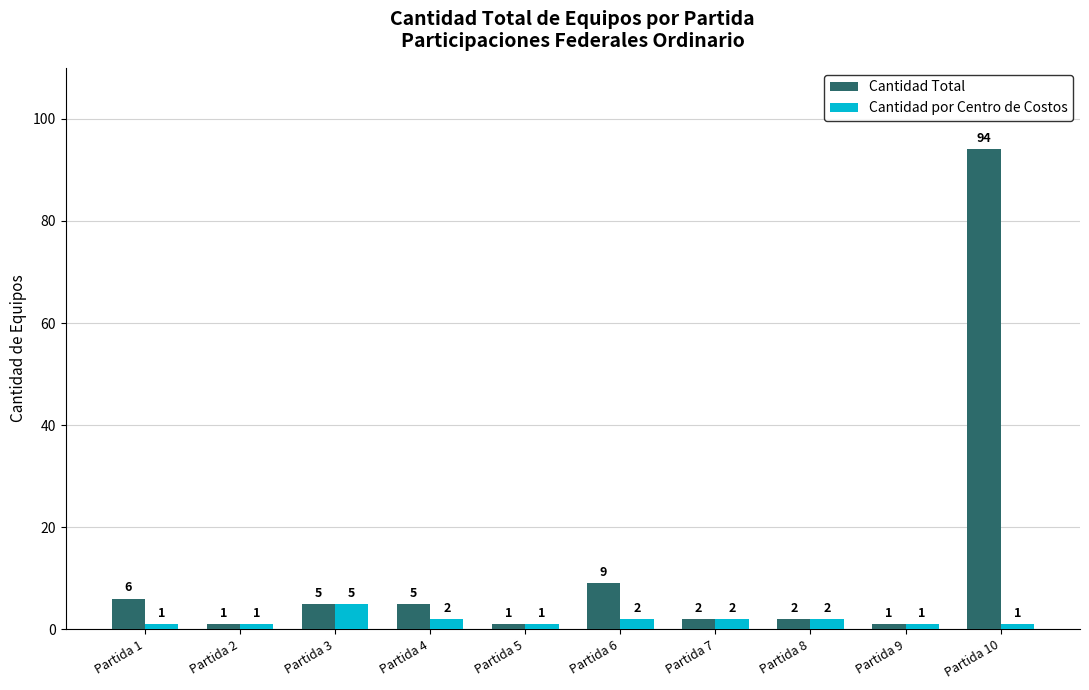

Rank the series by their average value, from highest to lowest.

Cantidad Total, Cantidad por Centro de Costos